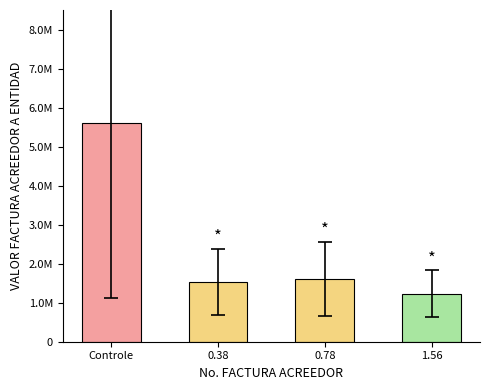

What is the average value?

2398870